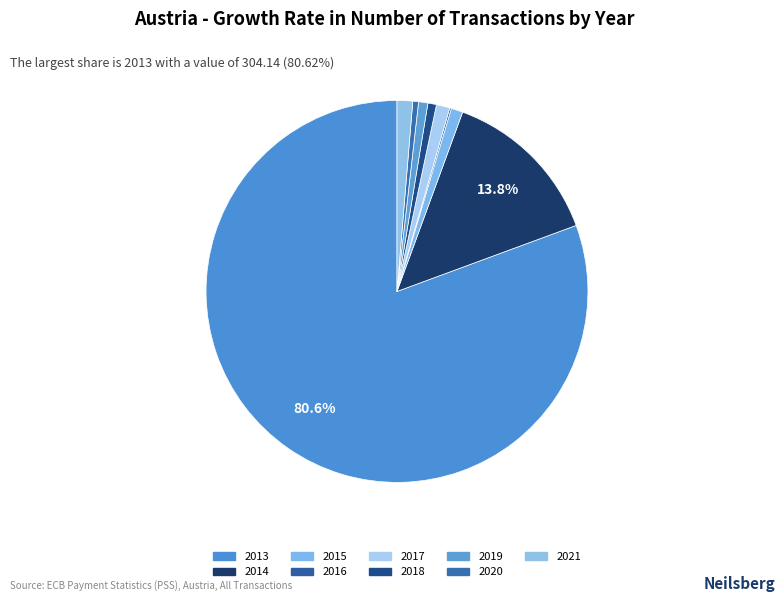

How many segments does this pie chart have?

9